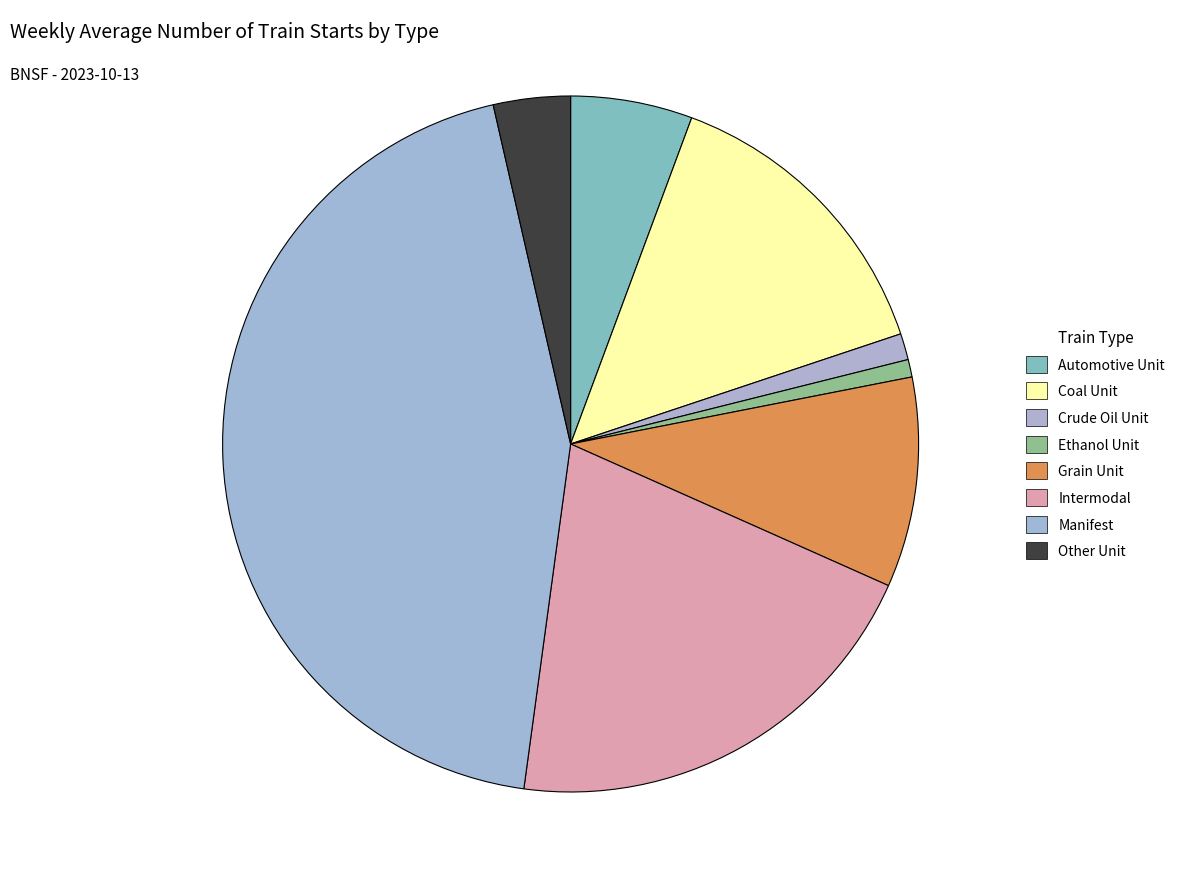

Is it true that Grain Unit is 10% of the pie?

True